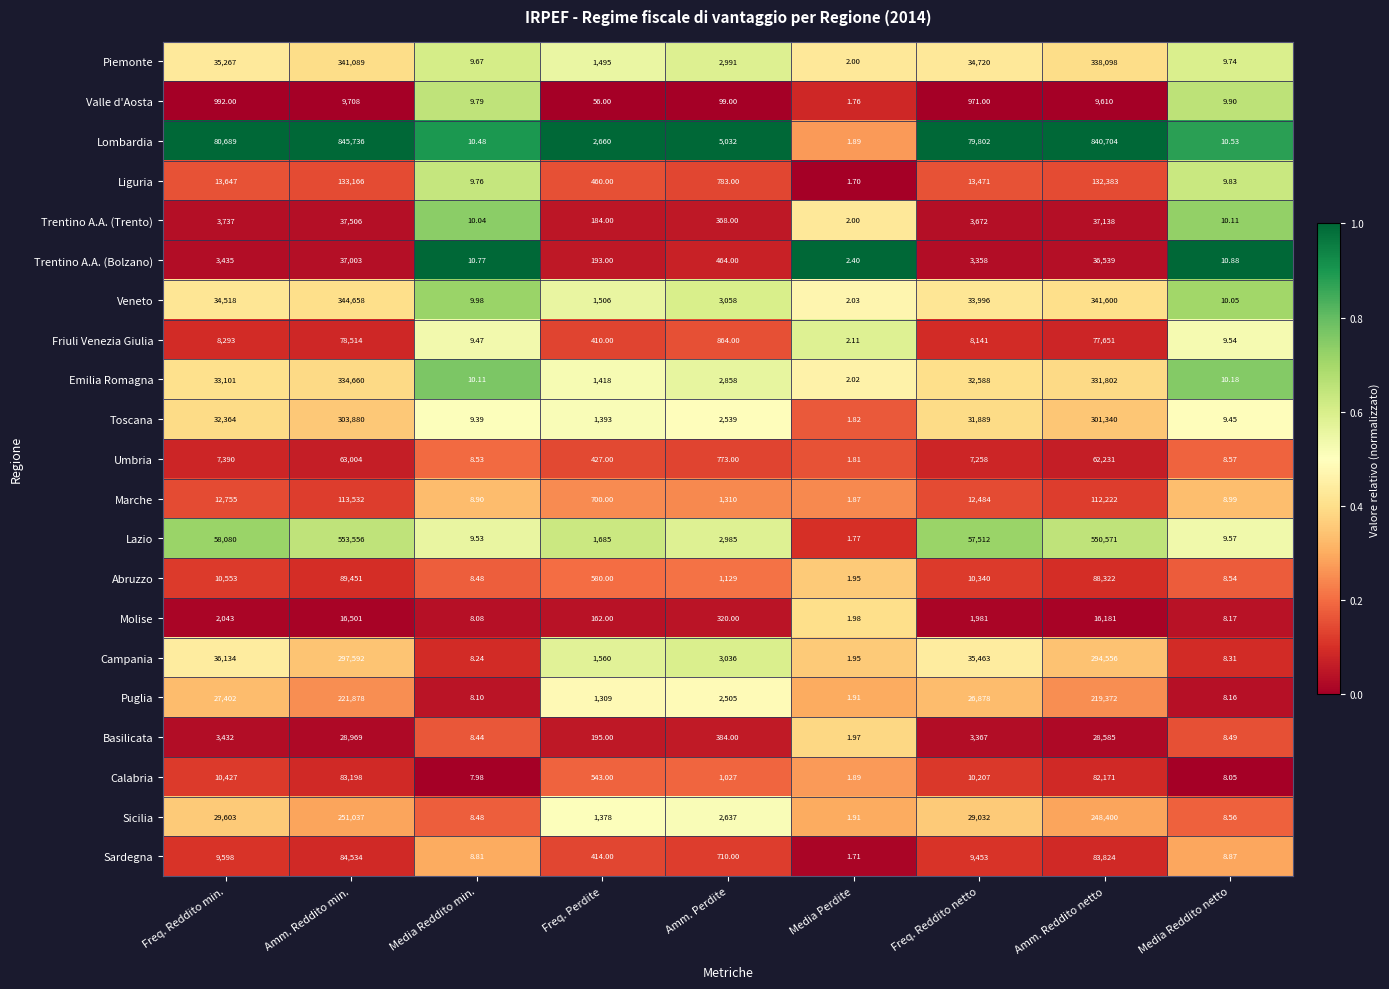

Rank the series by their maximum value, from highest to lowest.

Lombardia, Lazio, Veneto, Piemonte, Emilia Romagna, Toscana, Campania, Sicilia, Puglia, Liguria, Marche, Abruzzo, Sardegna, Calabria, Friuli Venezia Giulia, Umbria, Trentino A.A. (Trento), Trentino A.A. (Bolzano), Basilicata, Molise, Valle d'Aosta